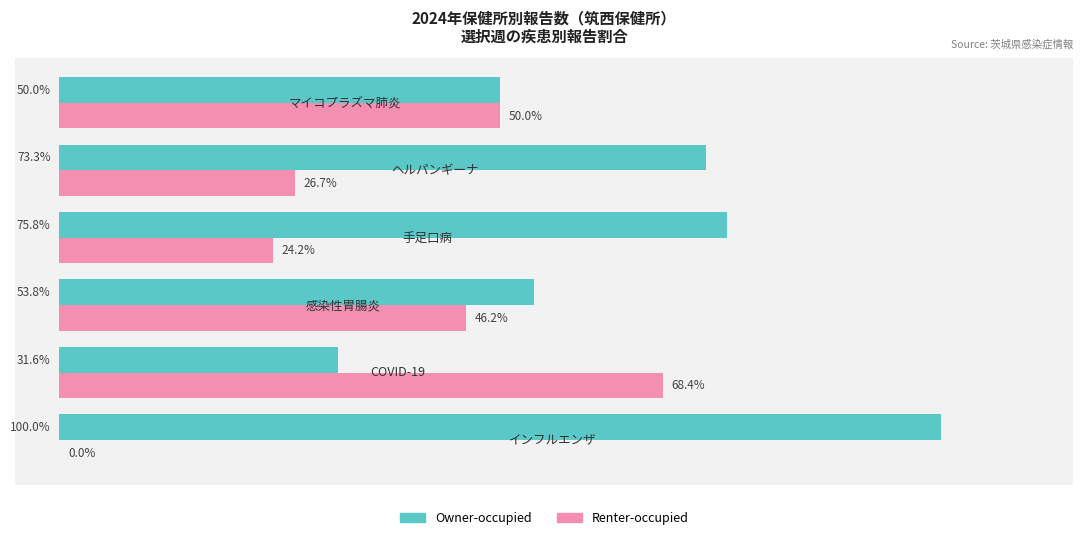

Which series has the largest total across all categories?

Owner-occupied